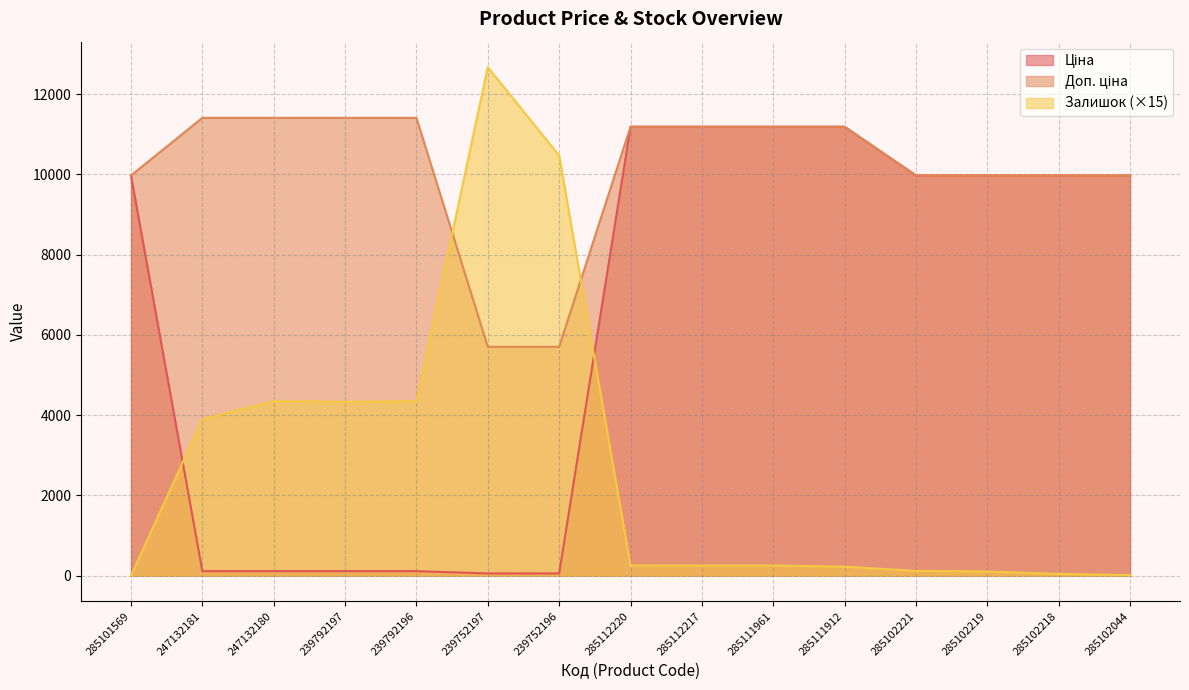

At which label does Доп. ціна first exceed 11188?

247132181